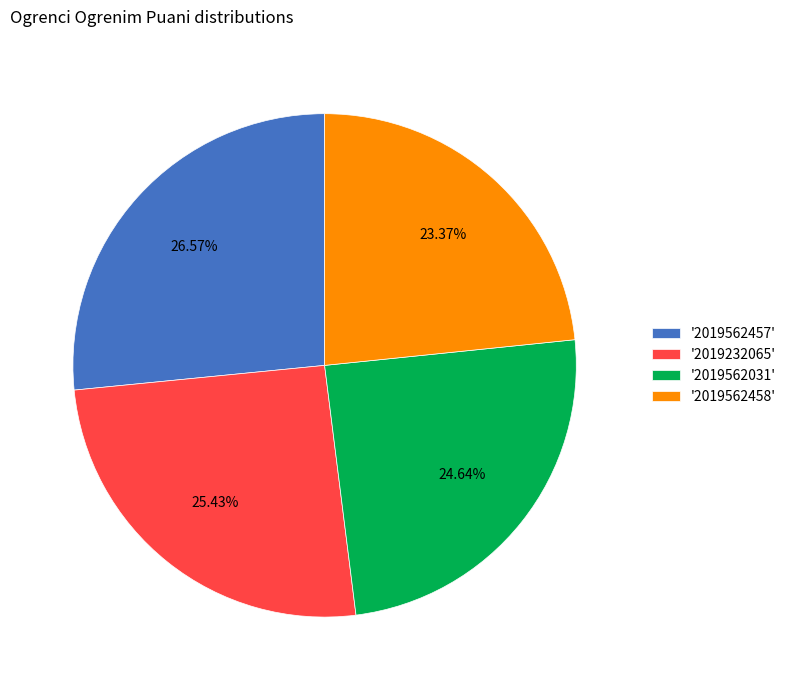

What is the ratio of the value at '2019562457' to the value at '2019562458'?

1.1